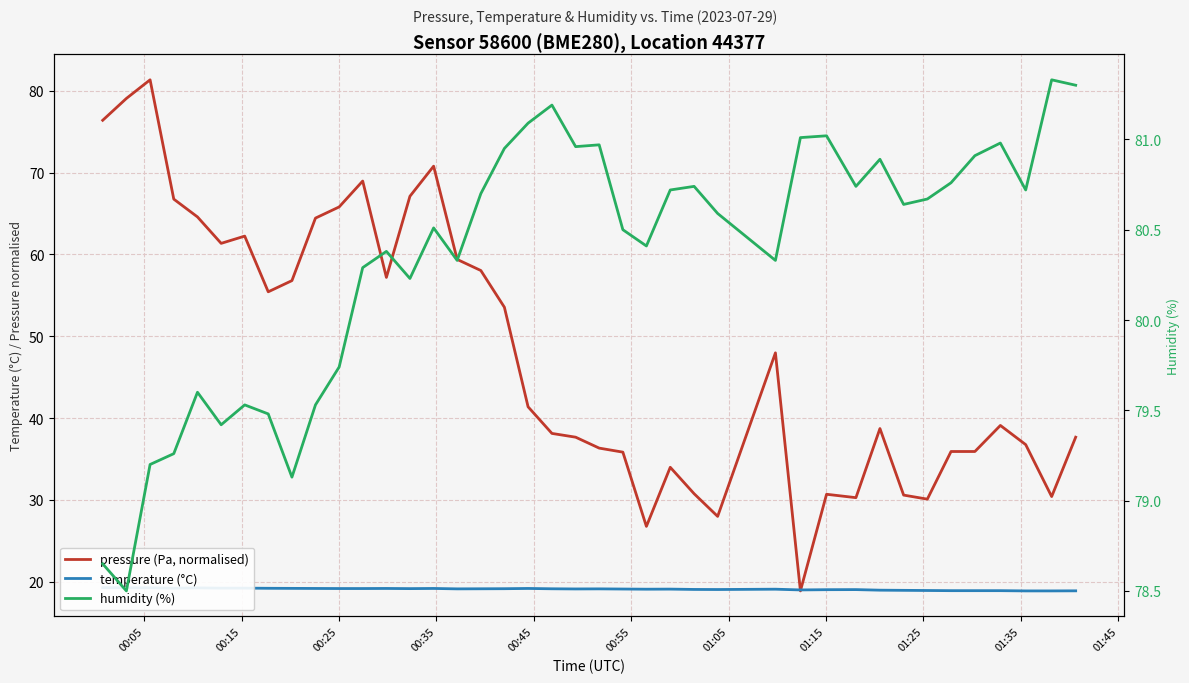

How many data points in humidity (%) are less than 80?

11